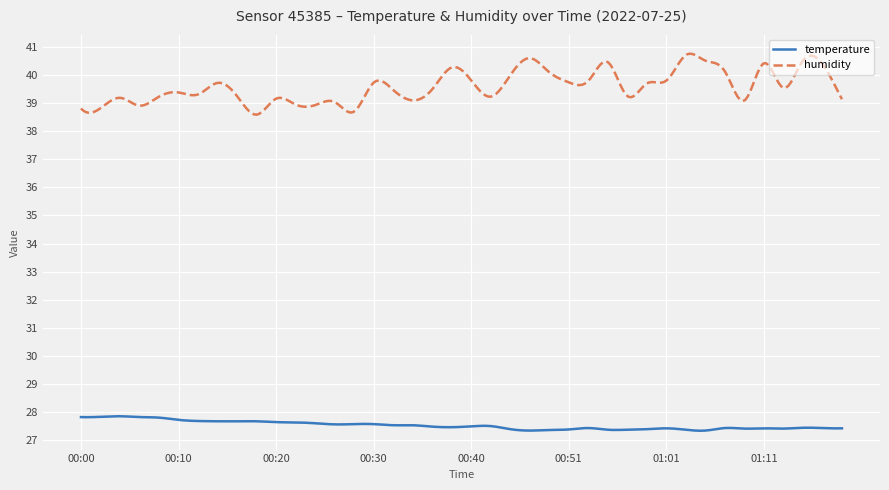

Which series has the largest range (max minus min)?

humidity